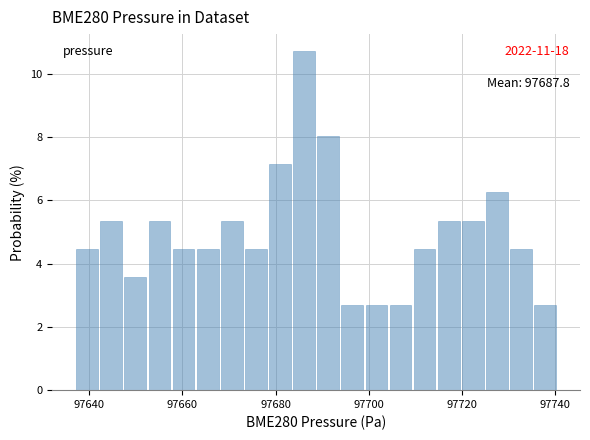

Read against the x-axis, roughly where is the centre of the tallest bar?

97686